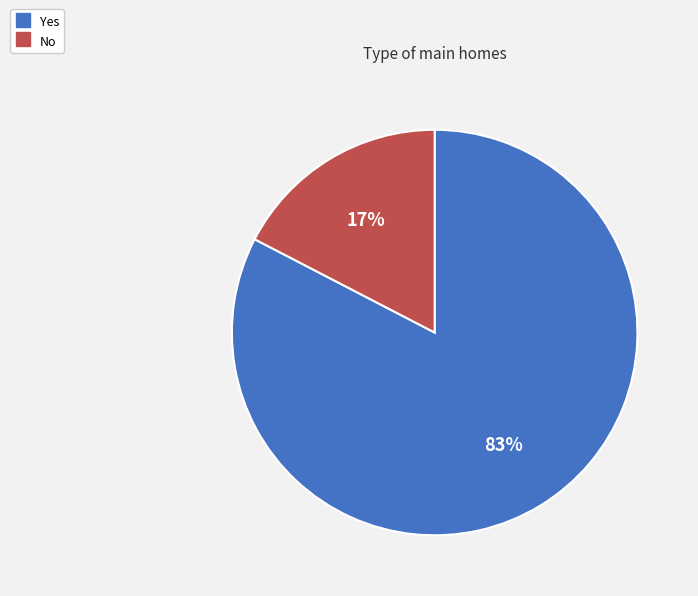

Is there any slice that represents more than half of the pie?

Yes